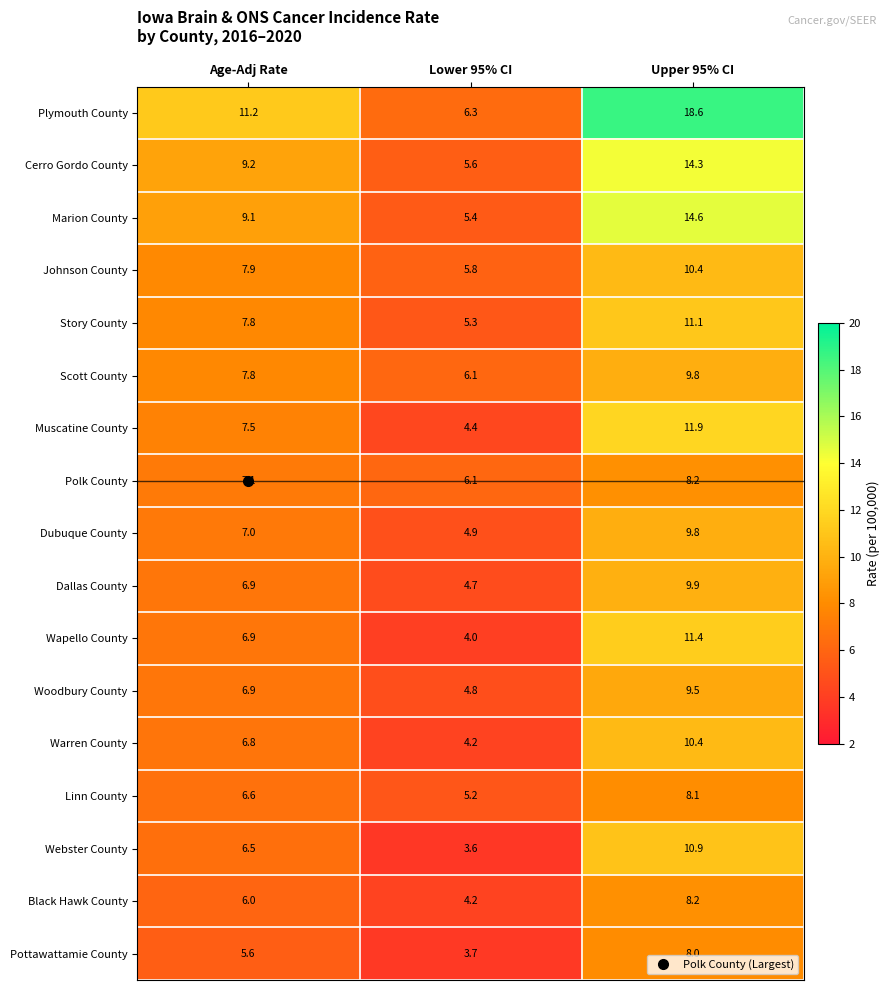

Which category has the lowest value in the Cerro Gordo County series?

Lower 95% CI